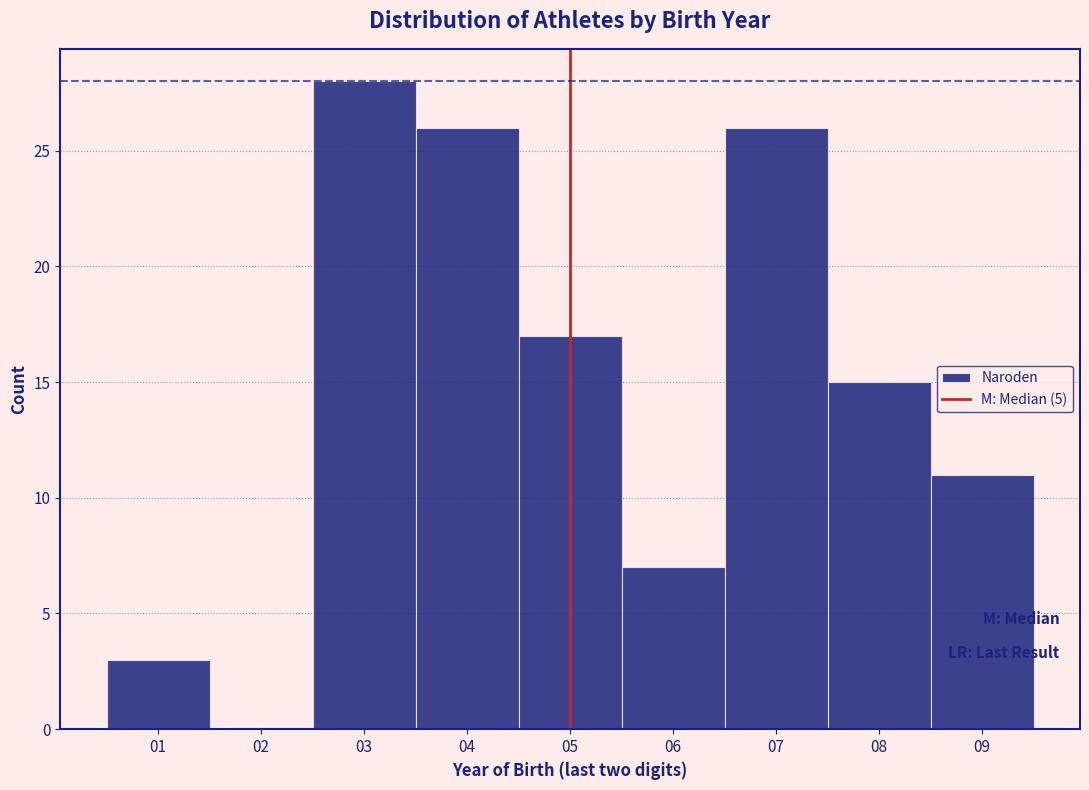

Reading left to right, transcribe this chart: for each bar, give the range it covers on the x-axis and its height. The values are not printed on the chart, so give them approximately, as read against the axis.

0.5 to 1.5: 3
1.5 to 2.5: 0
2.5 to 3.5: 28
3.5 to 4.5: 26
4.5 to 5.5: 17
5.5 to 6.5: 7
6.5 to 7.5: 26
7.5 to 8.5: 15
8.5 to 9.5: 11